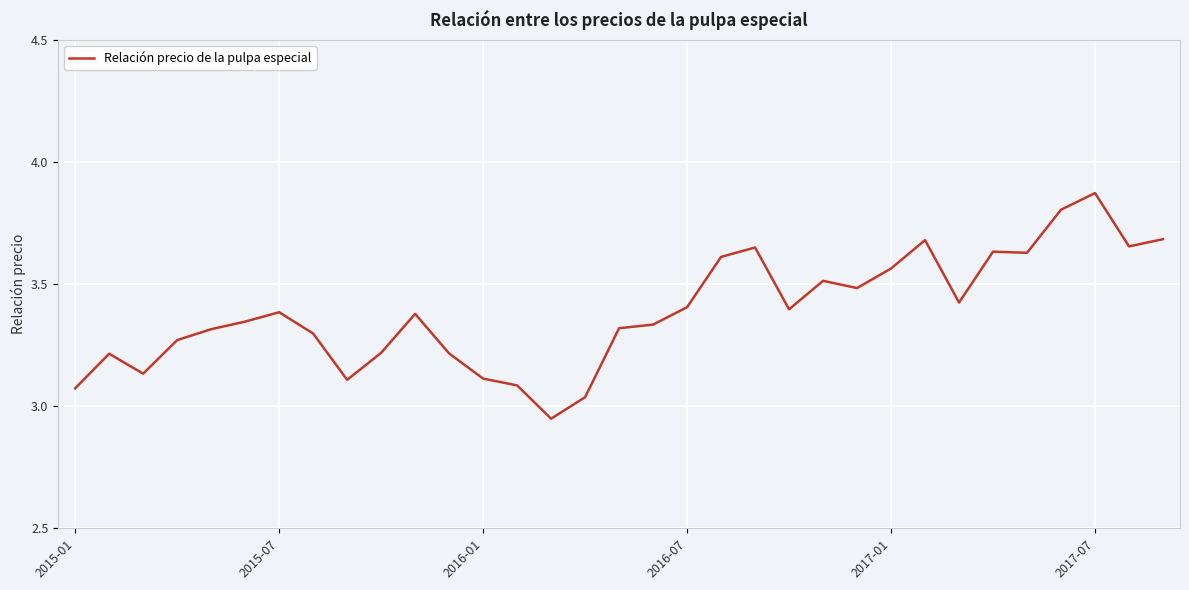

What is the difference between the maximum and minimum values?

0.9